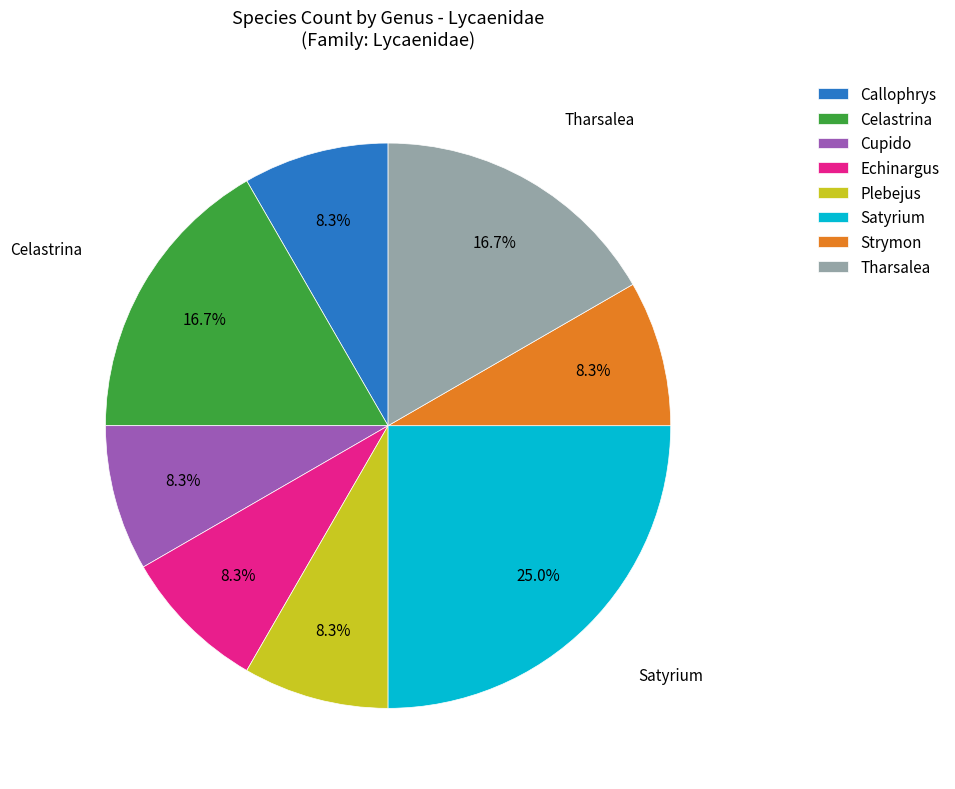

What portion of the pie excludes Strymon?

91.7%